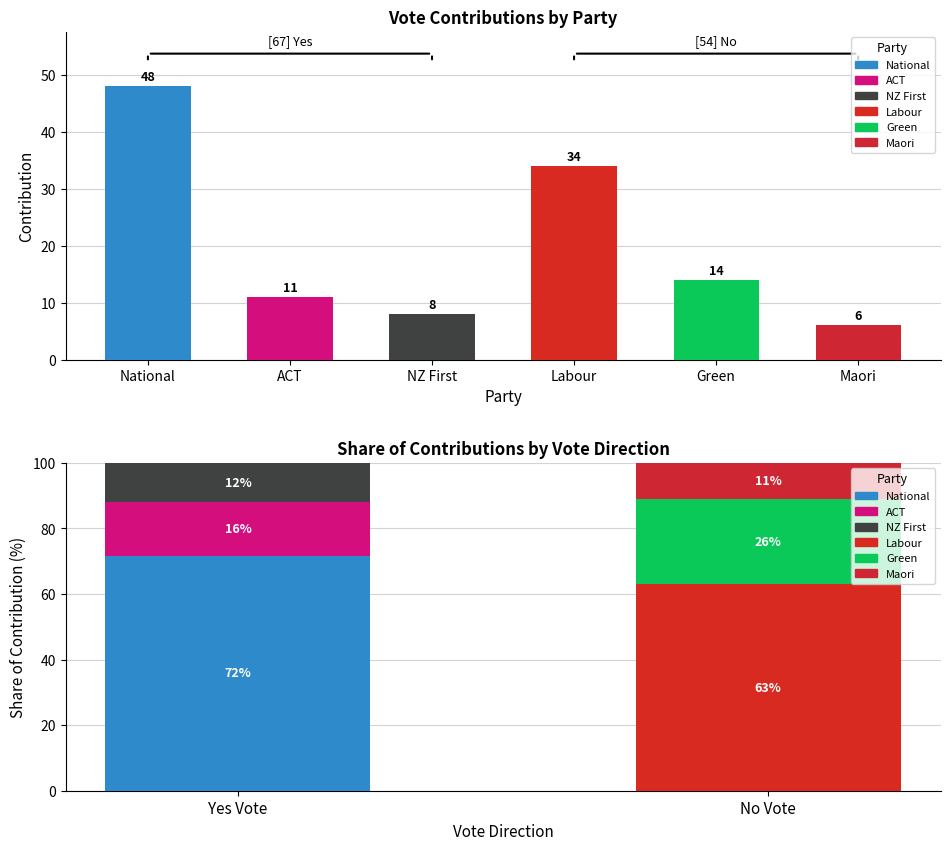

Which label corresponds to the smallest value in the chart?

Maori